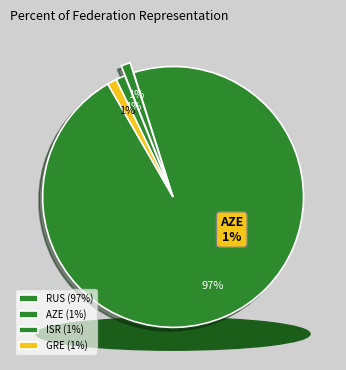

Which has a higher value, ISR or RUS?

RUS